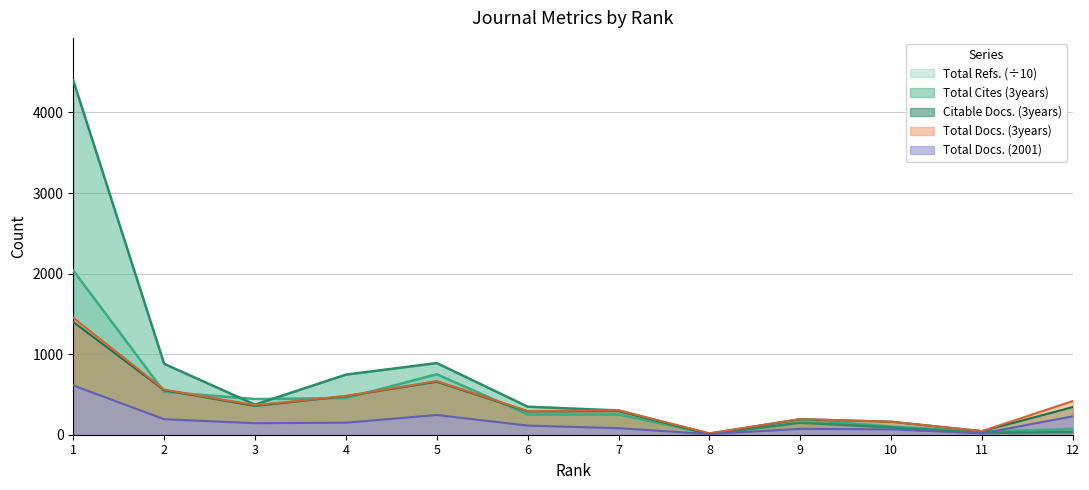

The value of Total Docs. (3years) at 2 is 560.0. True or false?

True